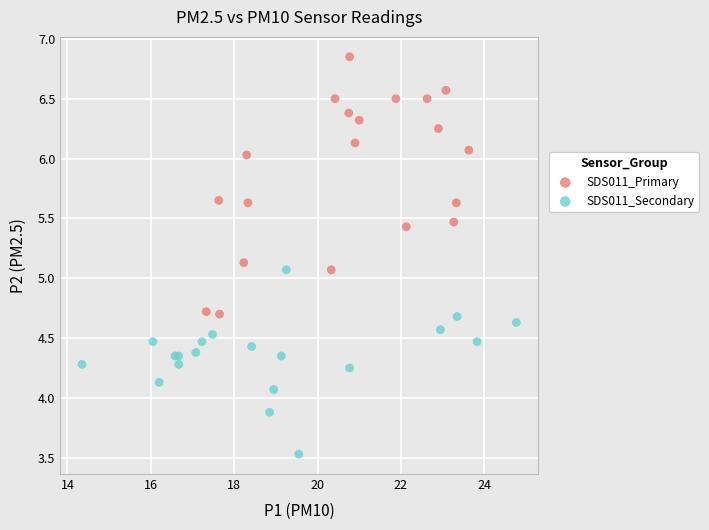

Which series has the widest spread of Y values?

SDS011_Primary